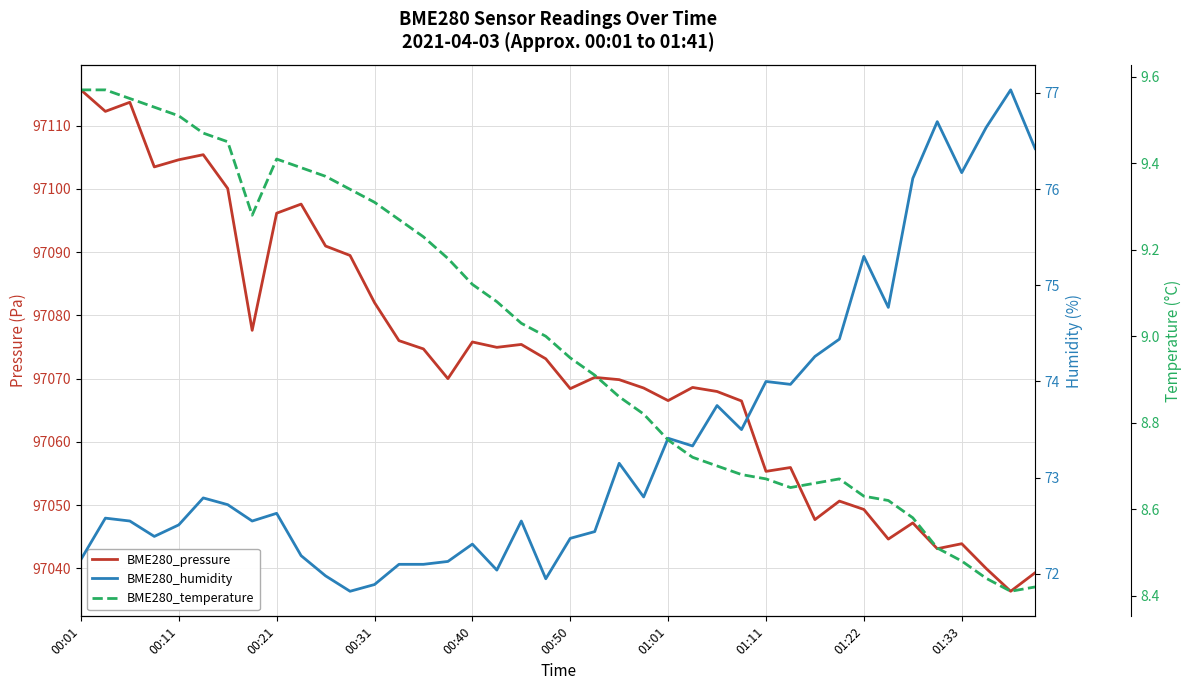

True or false: BME280_humidity and BME280_pressure cross at least once.

False